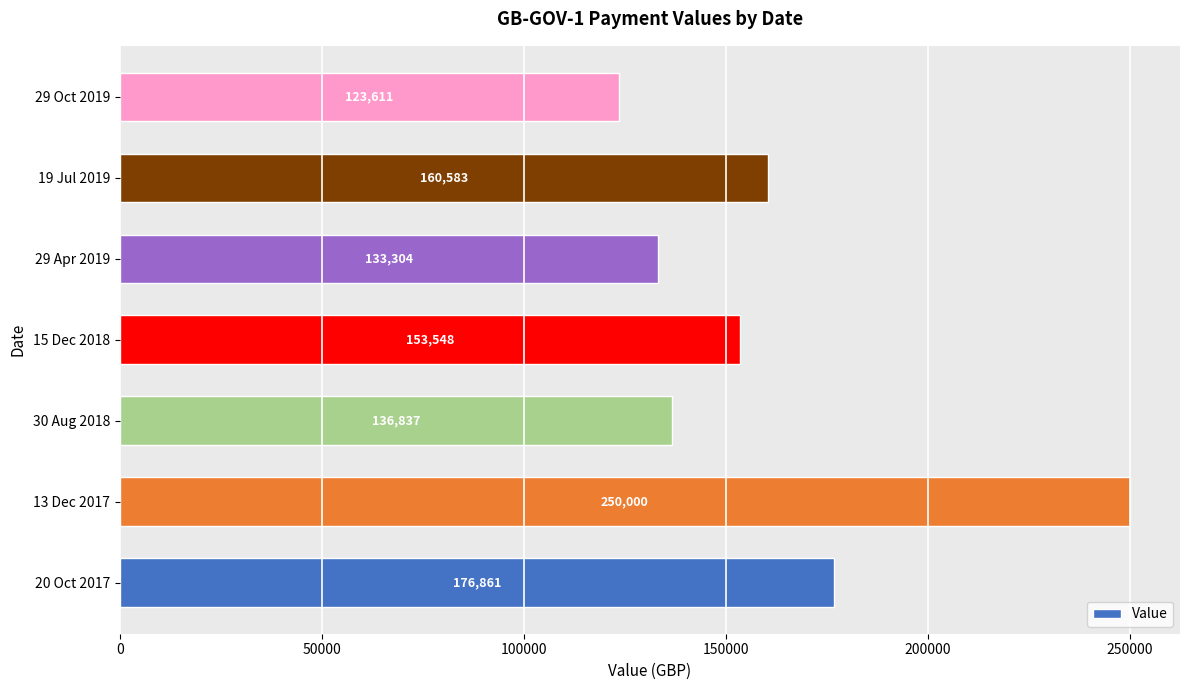

What is the maximum value shown in the chart?

250000